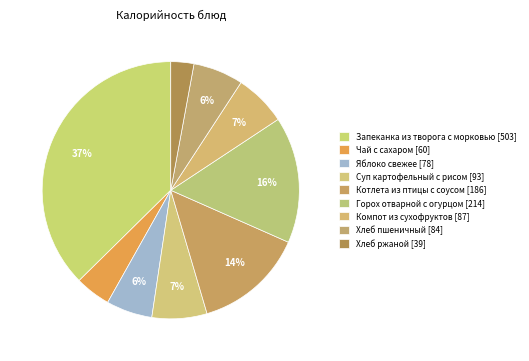

Which slice is the largest?

Запеканка из творога с морковью